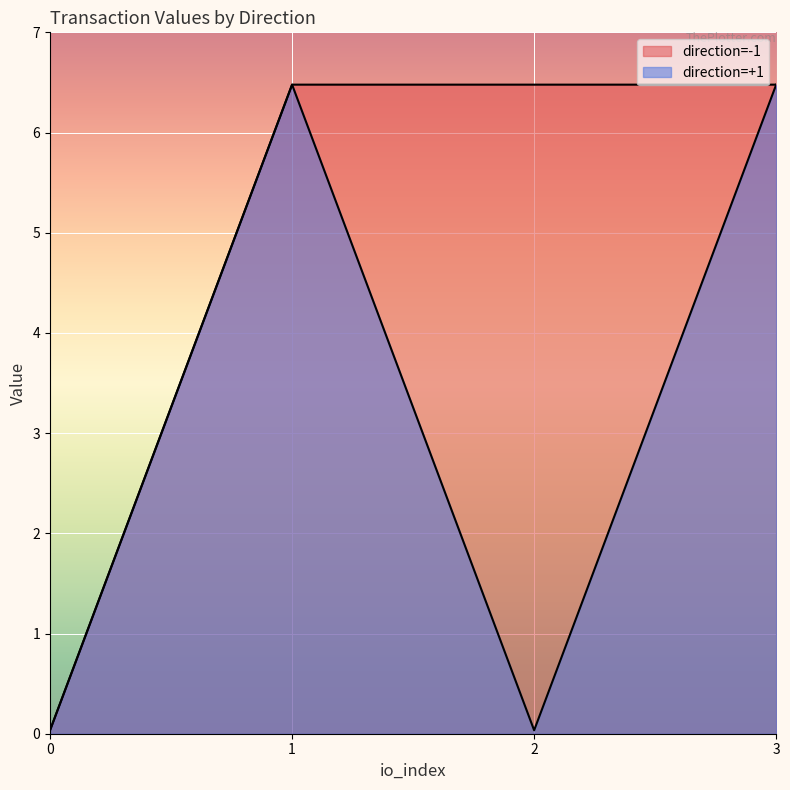

The value of io_index at -1 is 1.3. True or false?

False